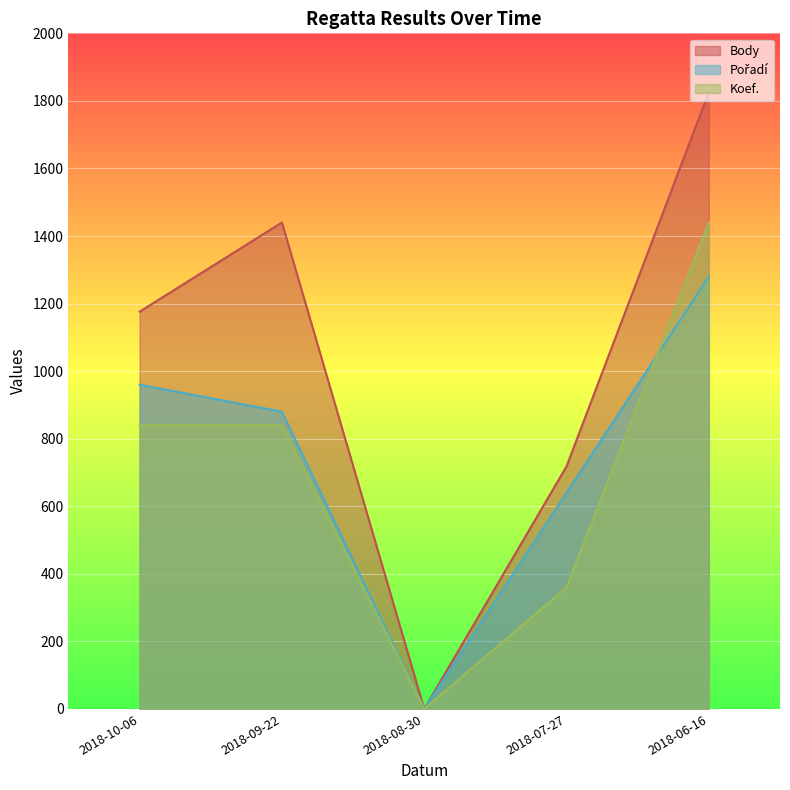

At which category does Body reach its first local peak?

2018-09-22